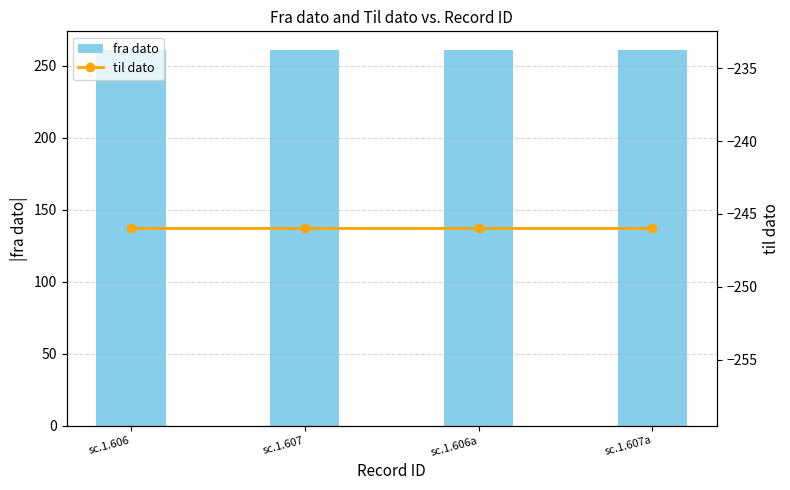

What are all the series names shown in the legend?

fra dato, til dato